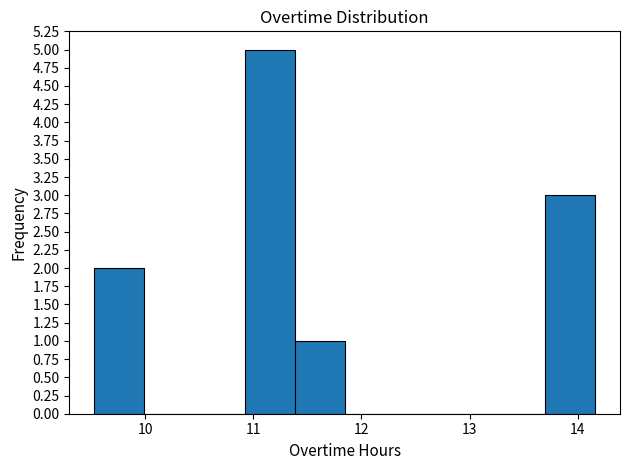

Reading left to right, transcribe this chart: for each bar, give the range it covers on the x-axis and its height. Neither the bar edges nor the heights are printed on the chart, so give them approximately, as read against the axes.

9.5 to 10.0: 2
10.0 to 10.5: 0
10.5 to 10.9: 0
10.9 to 11.4: 5
11.4 to 11.8: 1
11.8 to 12.3: 0
12.3 to 12.8: 0
12.8 to 13.2: 0
13.2 to 13.7: 0
13.7 to 14.2: 3